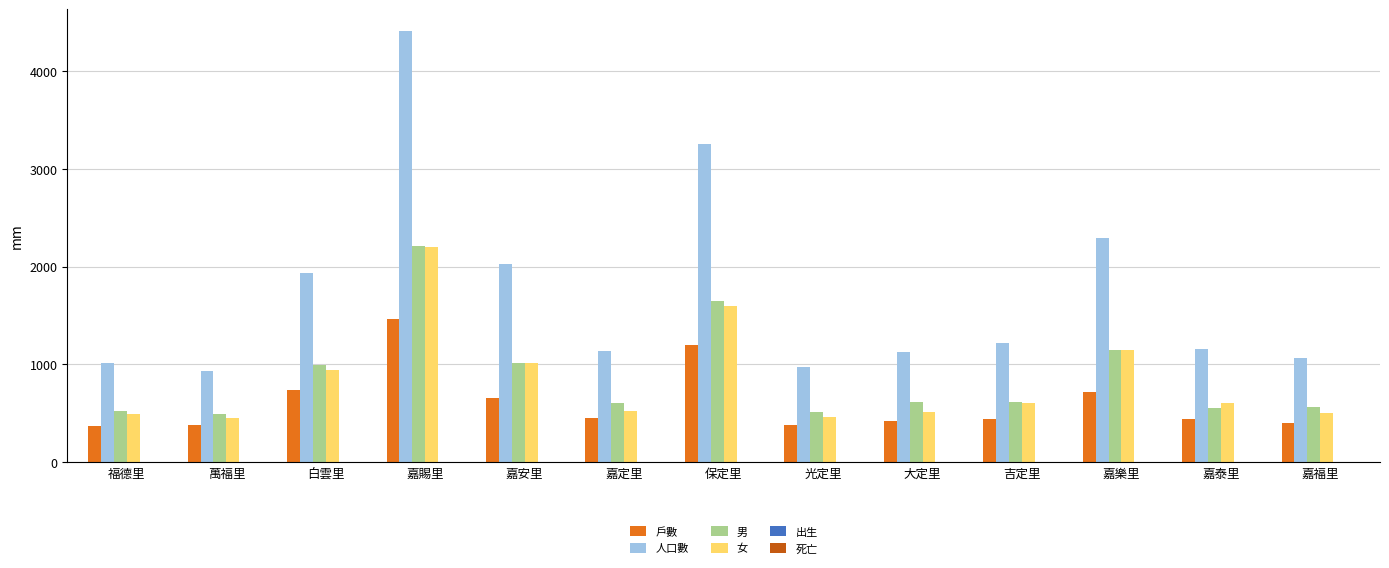

What is the difference between the 男 values at 嘉泰里 and 嘉定里?

52